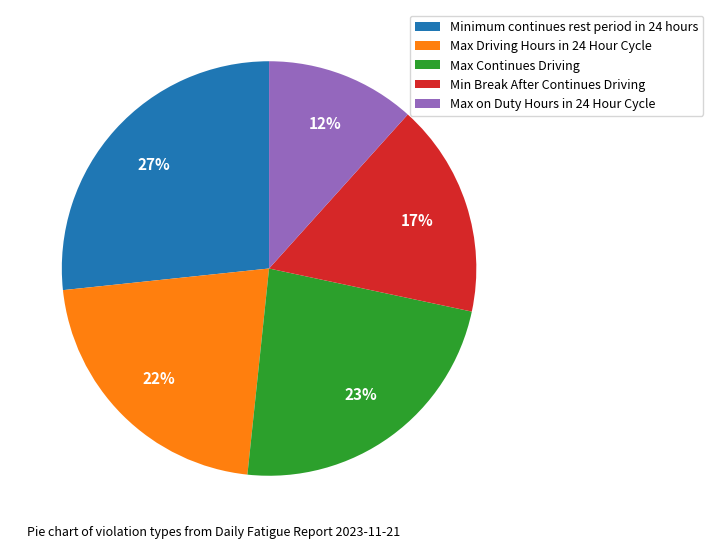

Count the number of slices in the pie.

5